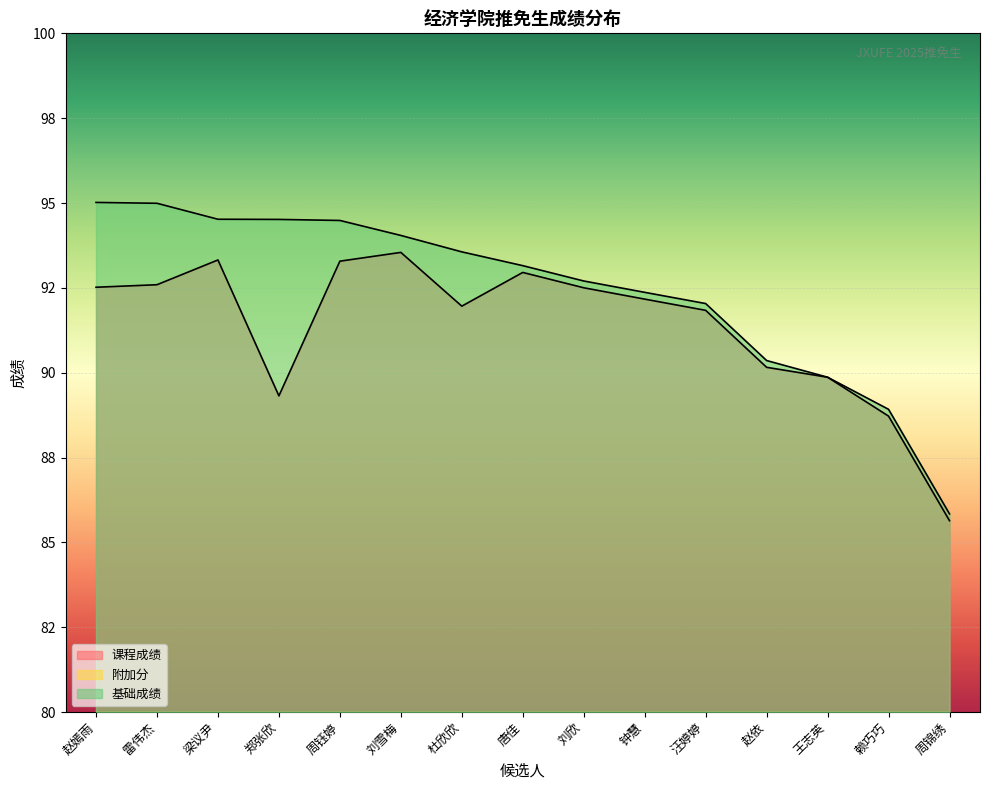

What is the approximate value of 附加分 at 刘欣?

0.2